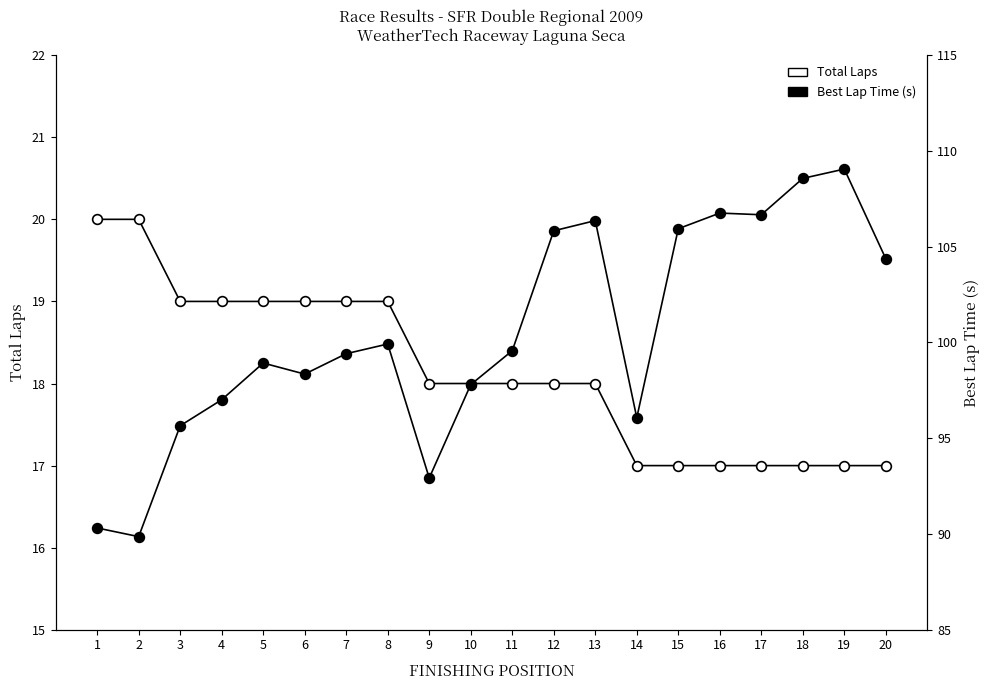

What is the value of the Best Lap Time (s) point at the 4th from the left?

97.0